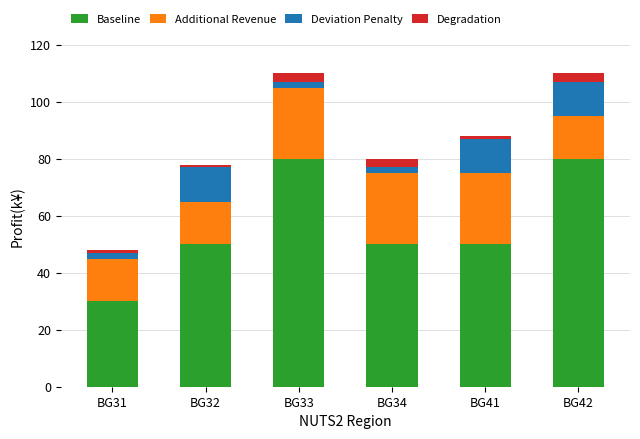

What is the minimum value for Baseline?

30